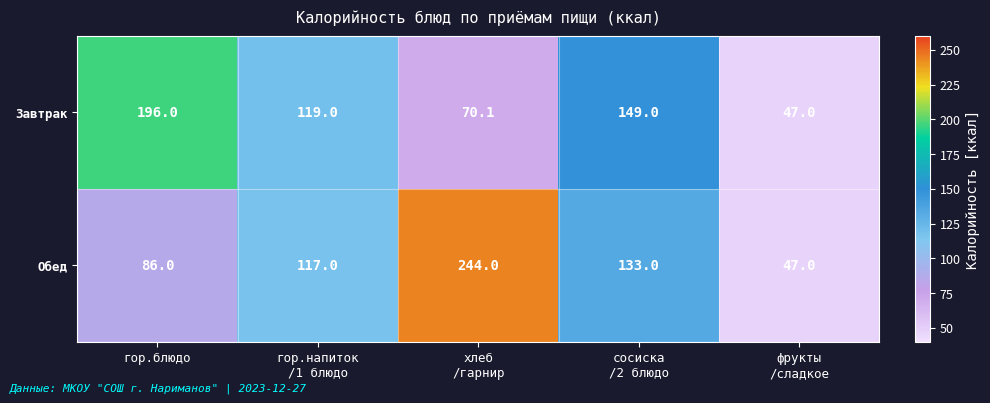

Reading left to right, list all the values displayed in this chart.

Завтрак: 196.0	119.0	70.1	149.0	47.0
Обед: 86.0	117.0	244.0	133.0	47.0